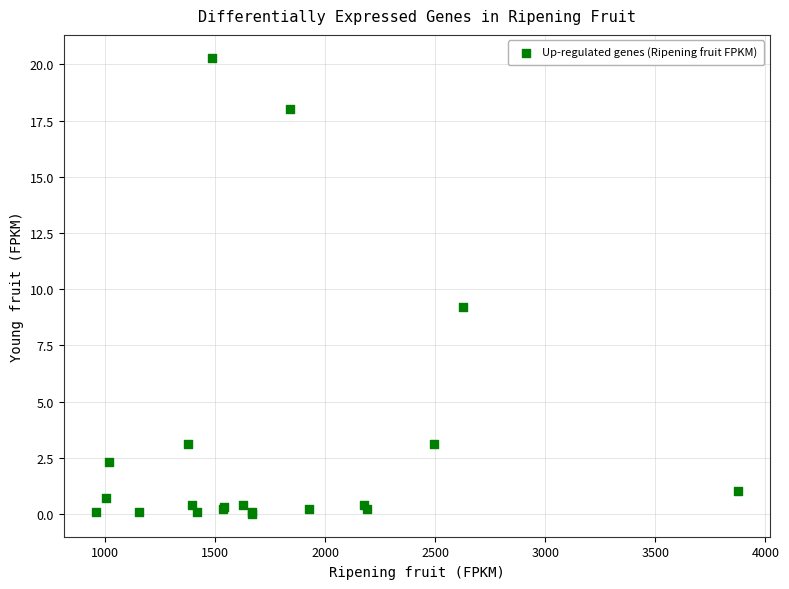

What Y value in the scatter plot is closest to 10?

9.2